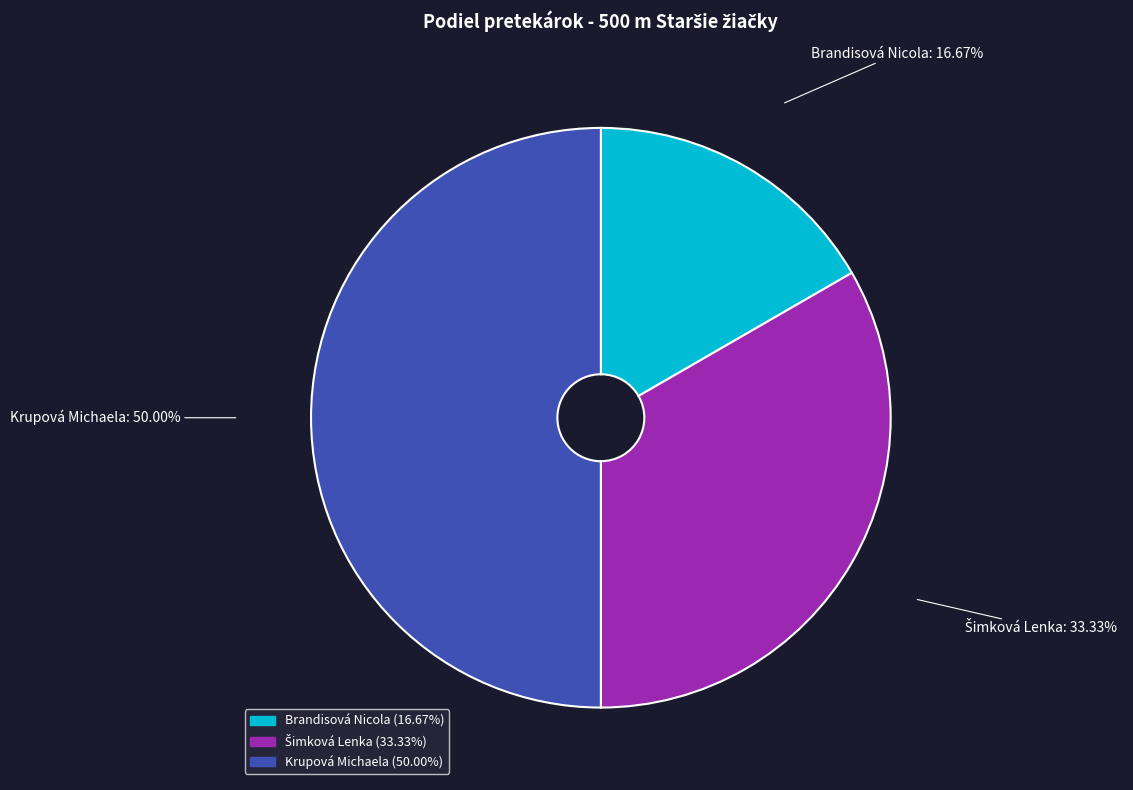

Which slice is the smallest?

Brandisová Nicola